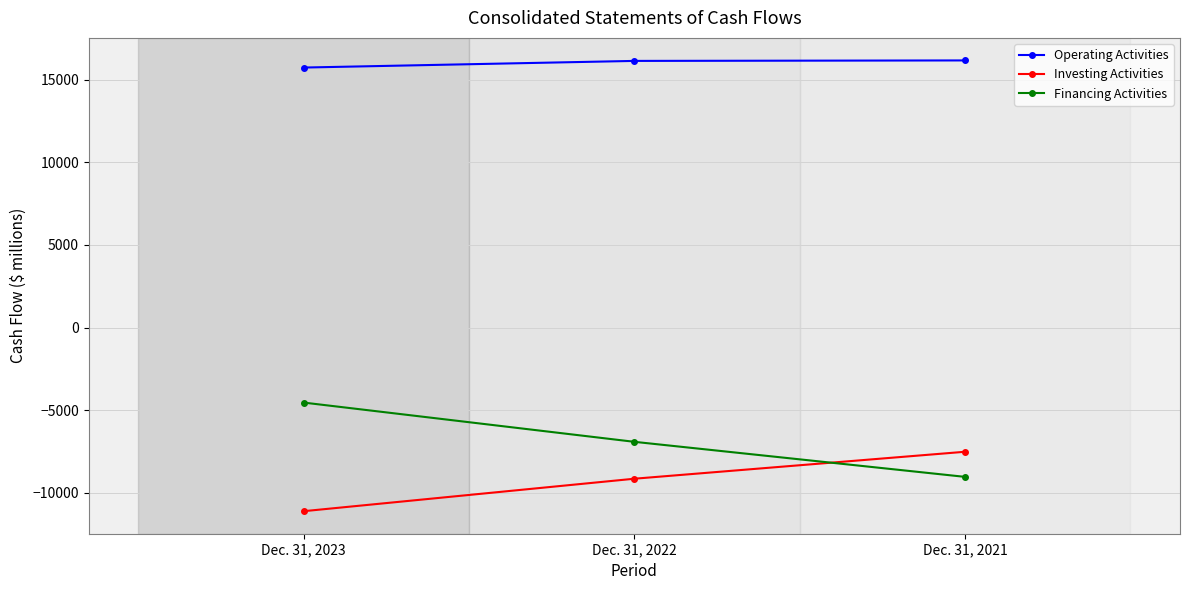

Is it true that Financing Activities equals -4540 at Dec. 31, 2023?

True